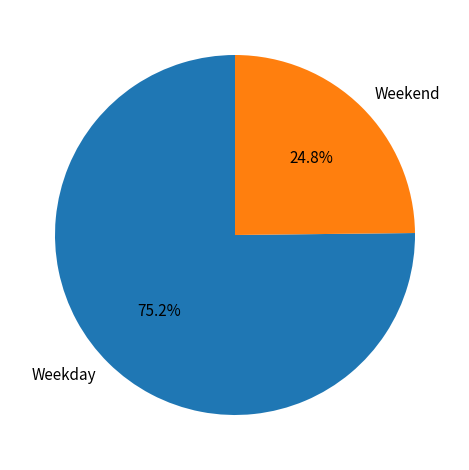

Which slice is the largest?

Weekday